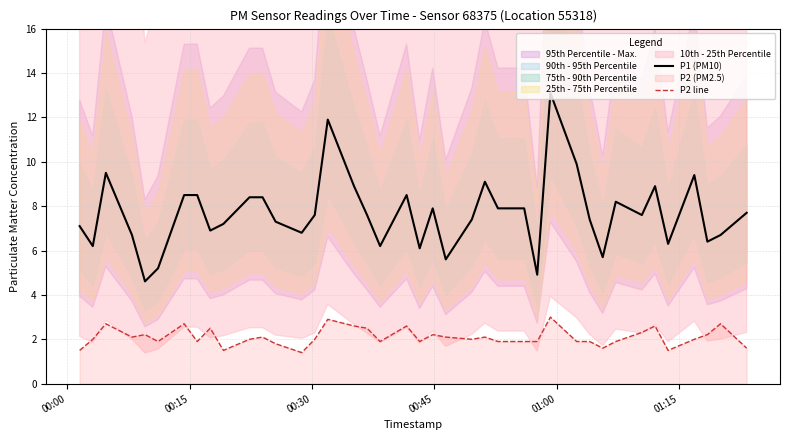

What is the minimum value for P2 line?

1.4